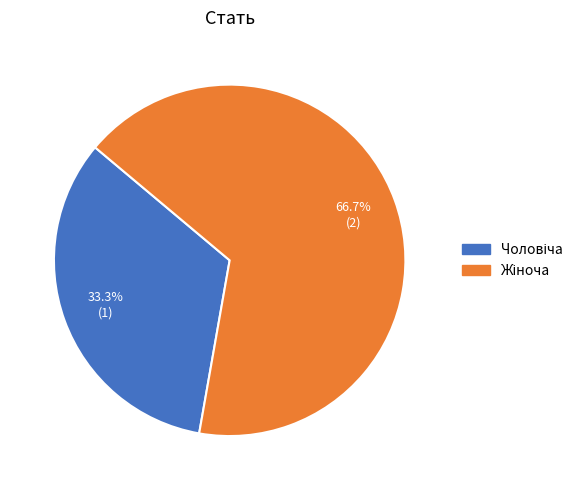

Is there any slice that represents more than half of the pie?

Yes